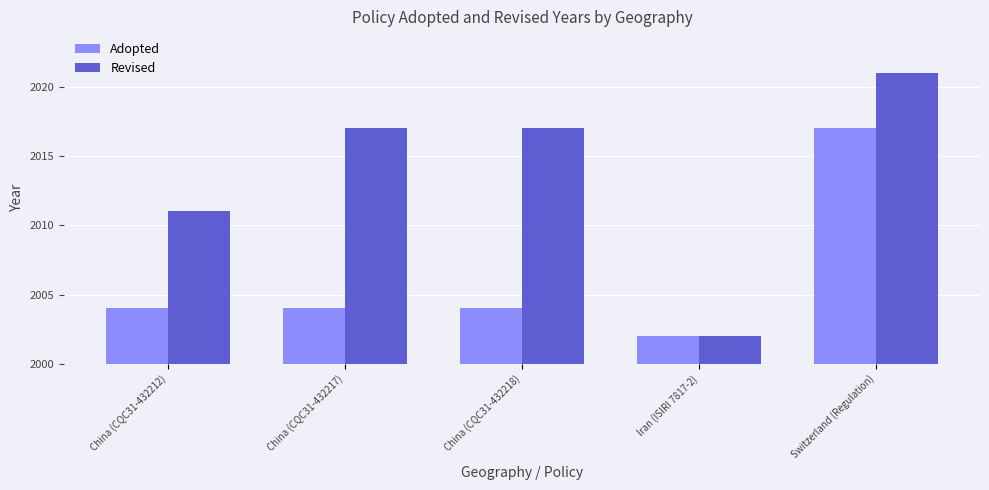

At how many categories does at least one series exceed 2010?

4